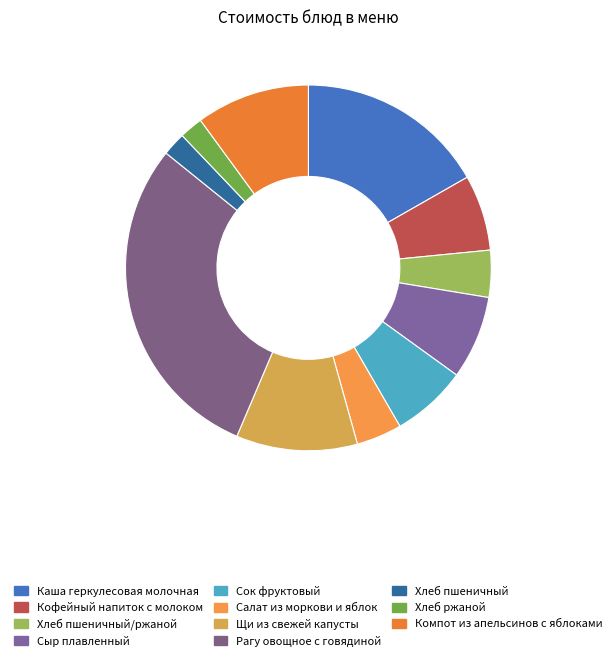

The Сок фруктовый slice represents 1% of the pie. True or false?

False